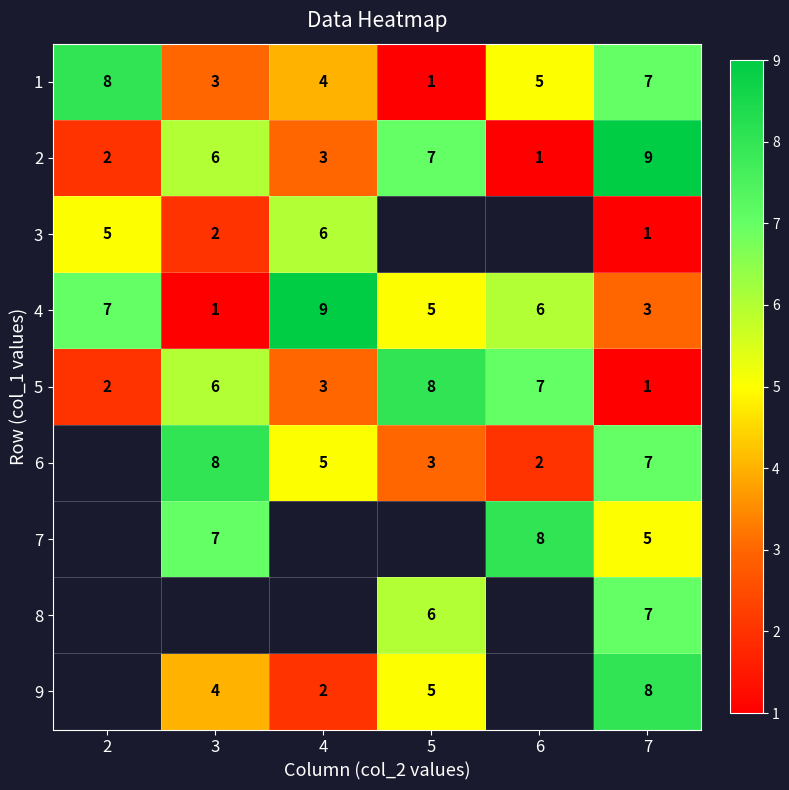

At which label is 2 closest to 5?

3